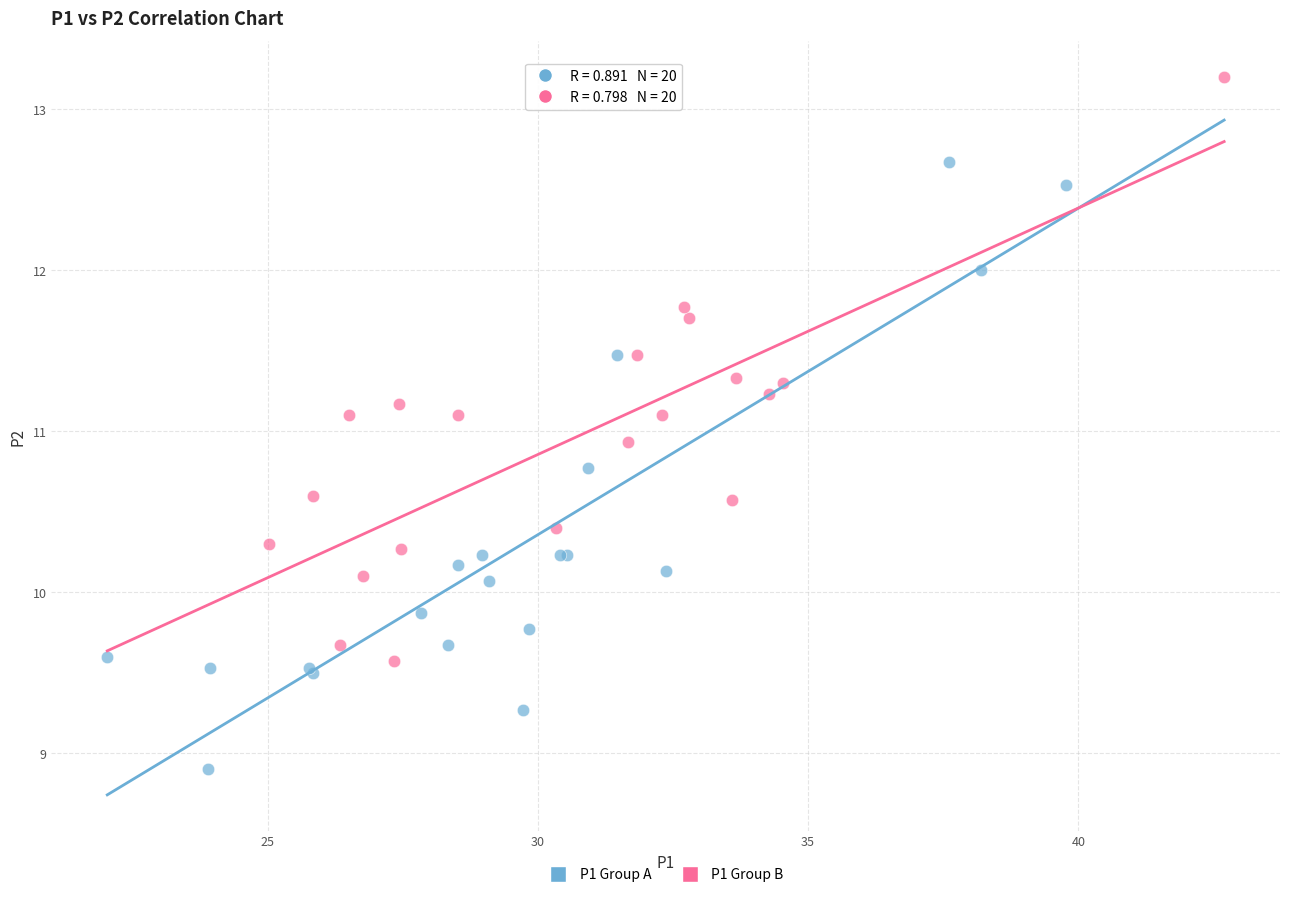

Which series reaches the maximum Y coordinate?

P1 Group B